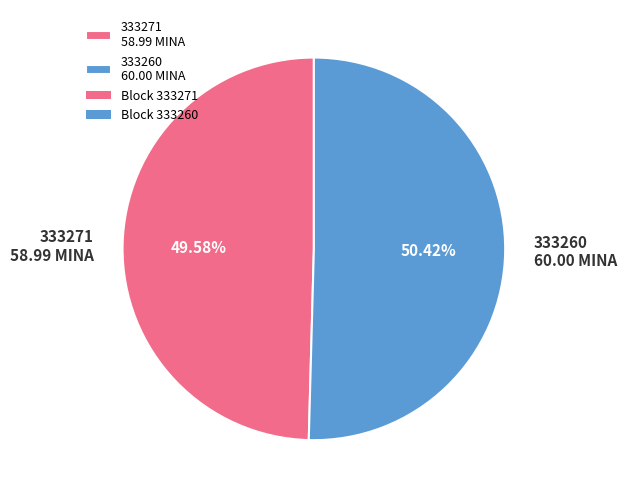

Combined, what portion of the pie is 333271 and 333260?

100.0%